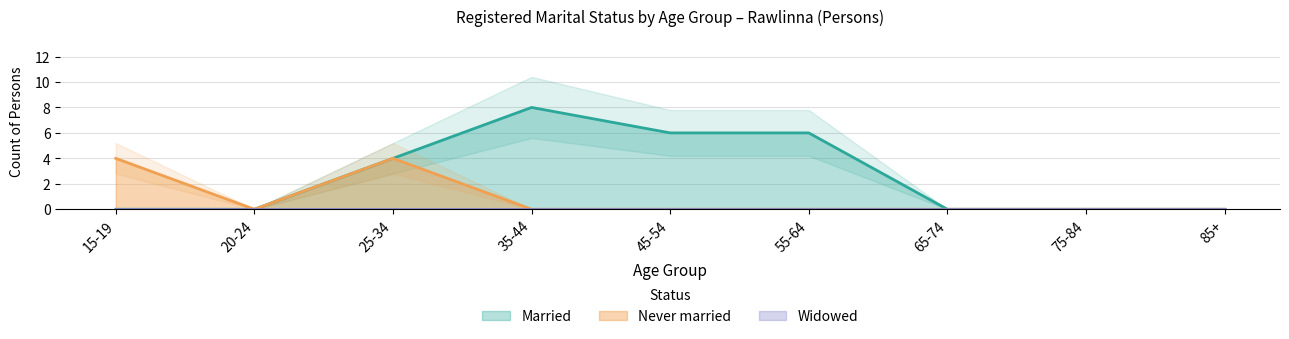

The value of Married at 85+ is 0. True or false?

True